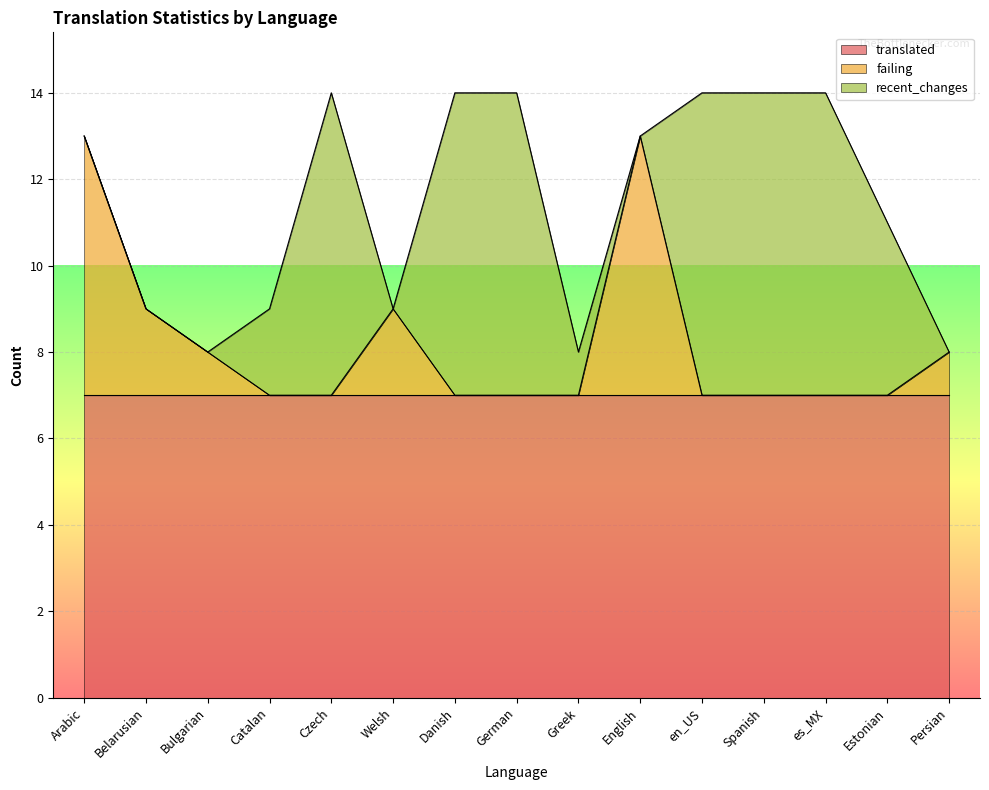

Reading left to right, what are all the values shown in this chart?

translated: 7	7	7	7	7	7	7	7	7	7	7	7	7	7	7
failing: 6	2	1	0	0	2	0	0	0	6	0	0	0	0	1
recent_changes: 0	0	0	2	7	0	7	7	1	0	7	7	7	4	0